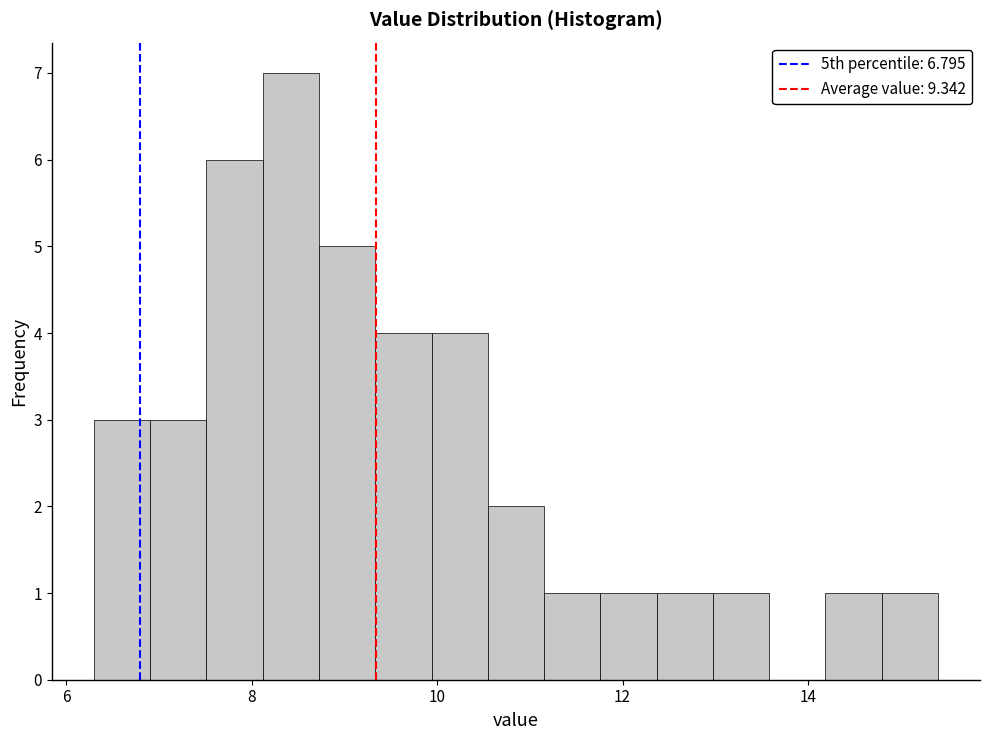

Around what value on the x-axis is the tallest bar? Give the approximate position of its centre, as read against the axis.

8.4